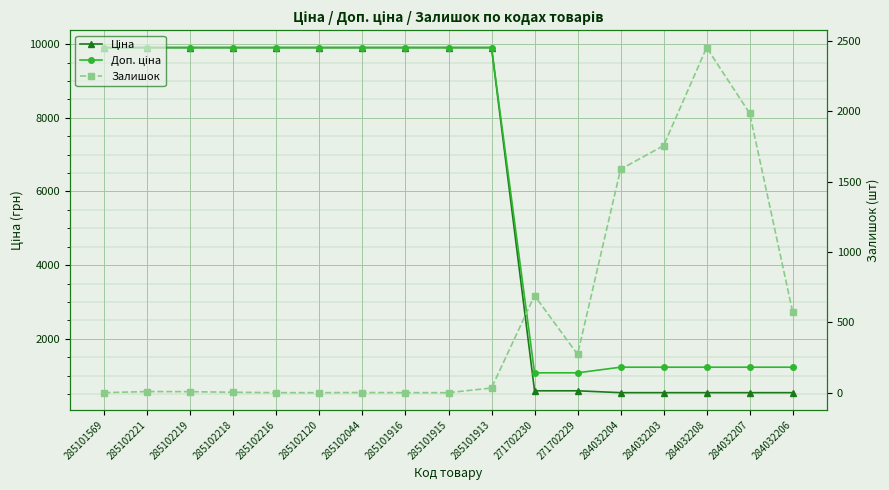

True or false: Доп. ціна has more than 1 points higher than both neighbors.

False